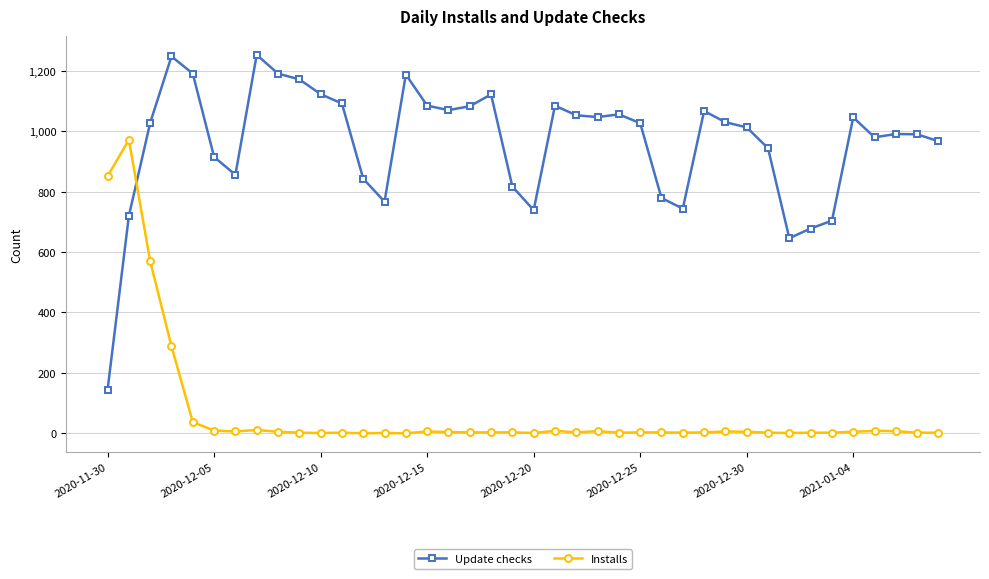

Which series has the widest spread of values?

Update checks